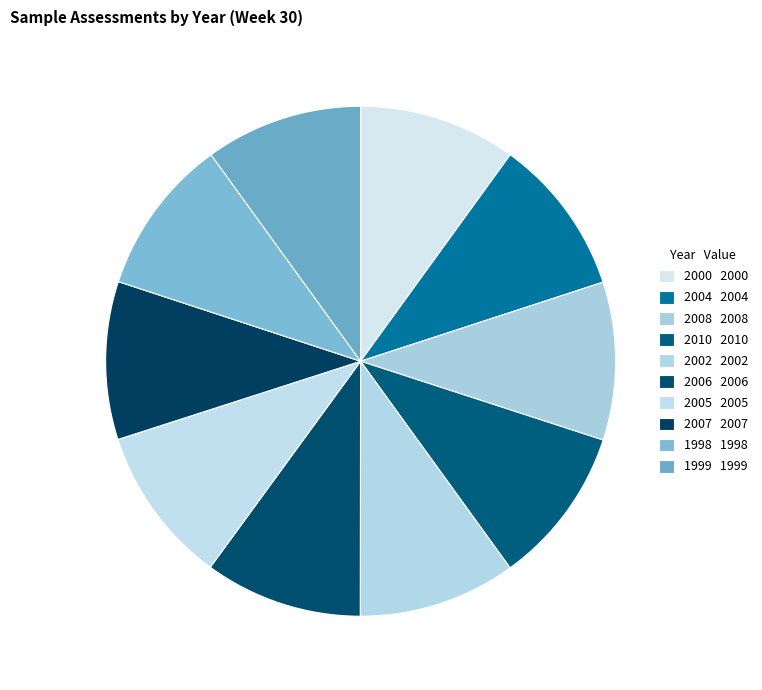

Count the number of slices in the pie.

10